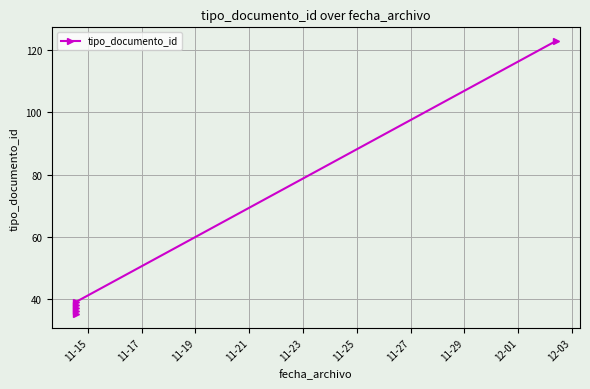

Is this an area chart (filled region under the line)?

No